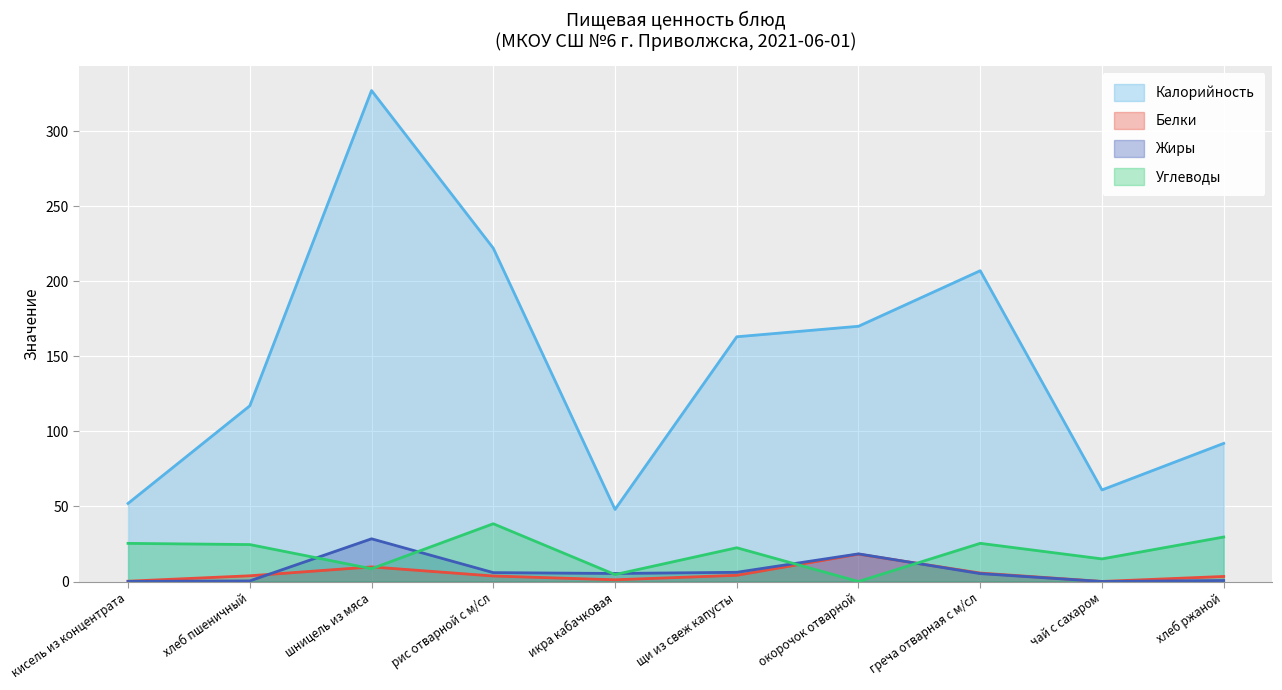

Where do Жиры and Углеводы first cross each other?

хлеб пшеничный and шницель из мяса